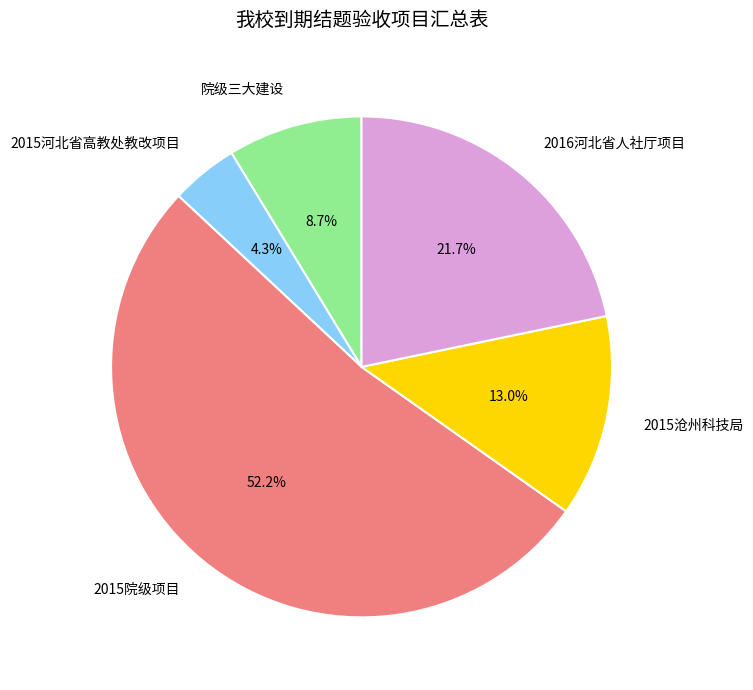

To the nearest percent, what is the average slice percentage?

20%